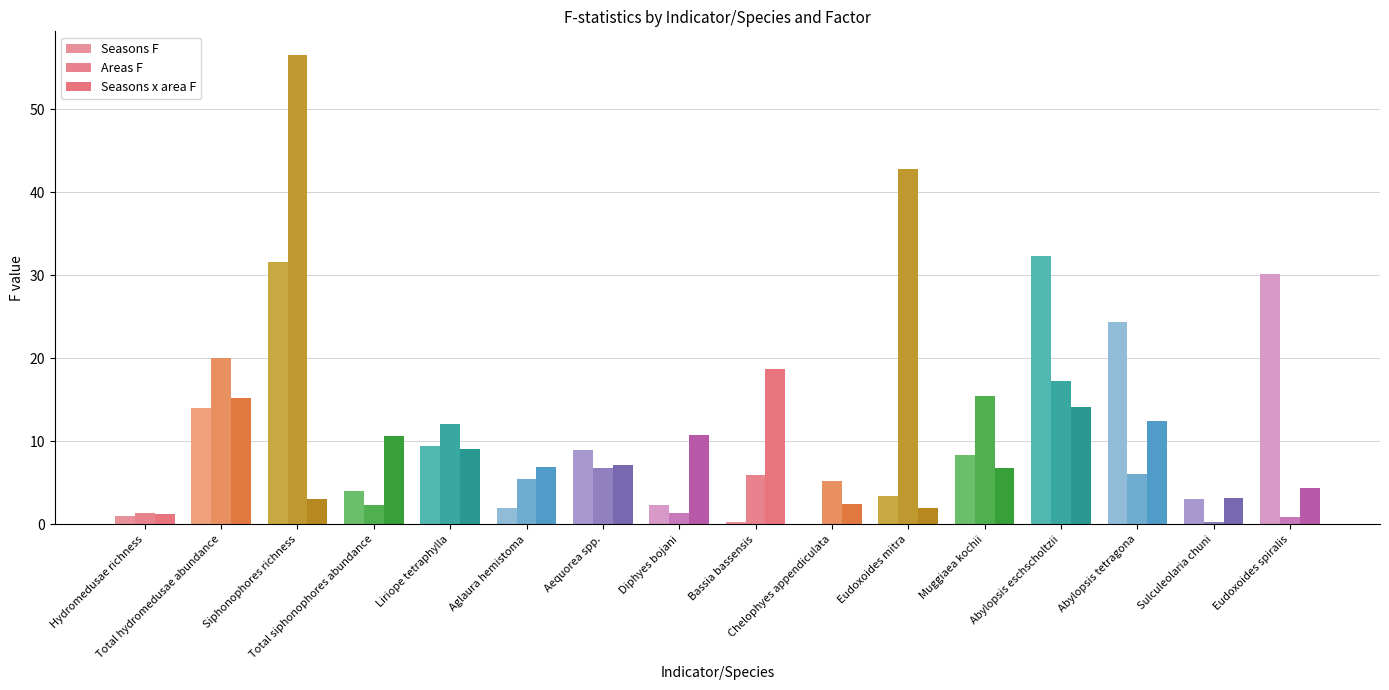

Are the bars horizontal?

No